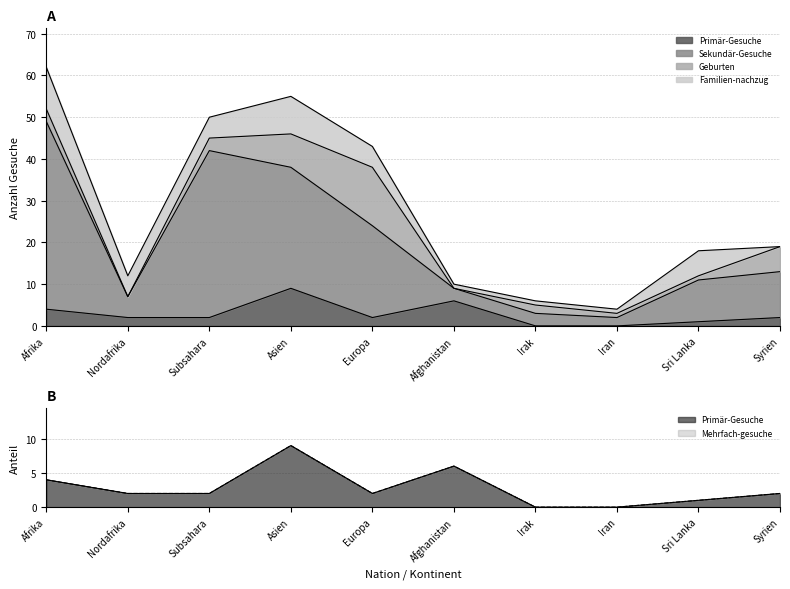

True or false: Mehrfach-gesuche and Primär-Gesuche intersect in this chart.

False